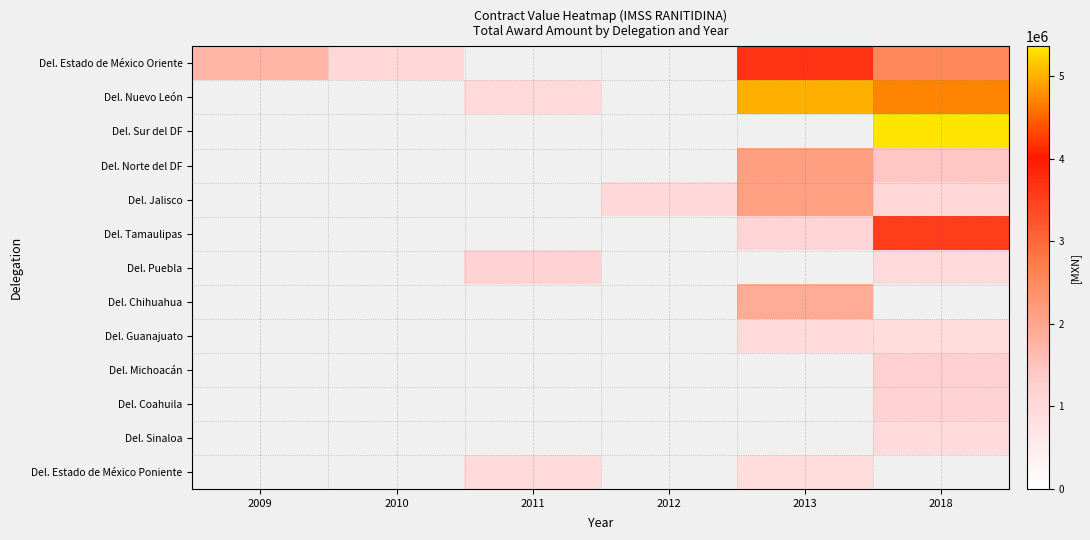

What is the smallest value displayed?

881479.0